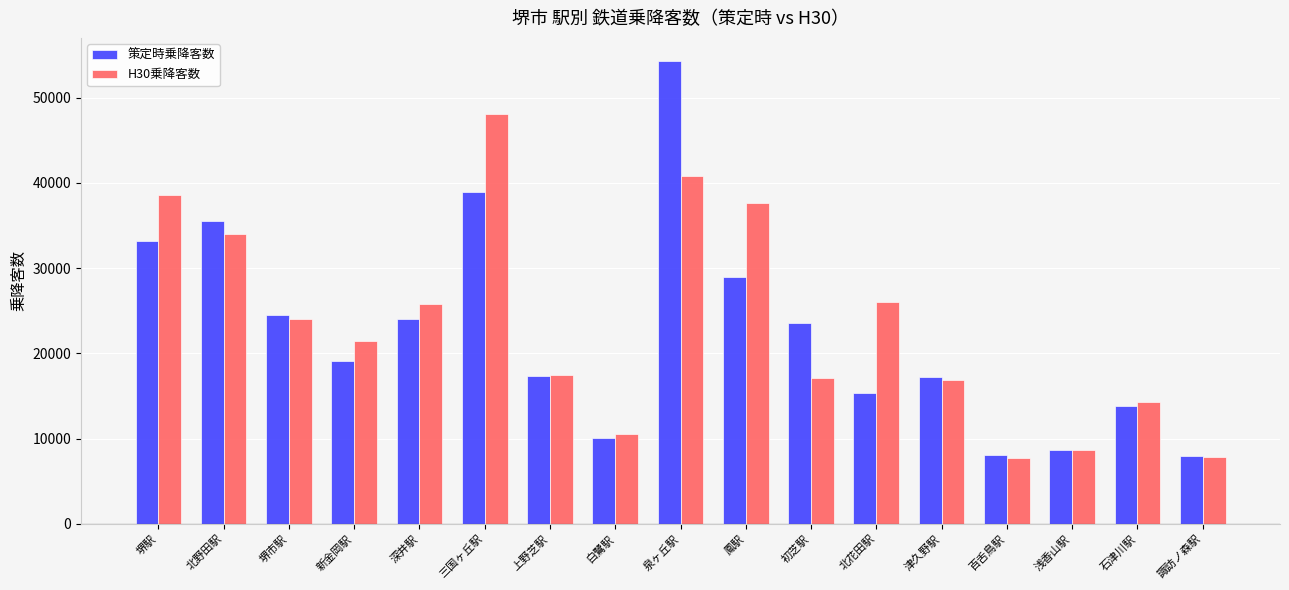

List the series in order of their overall mean, highest first.

H30乗降客数, 策定時乗降客数